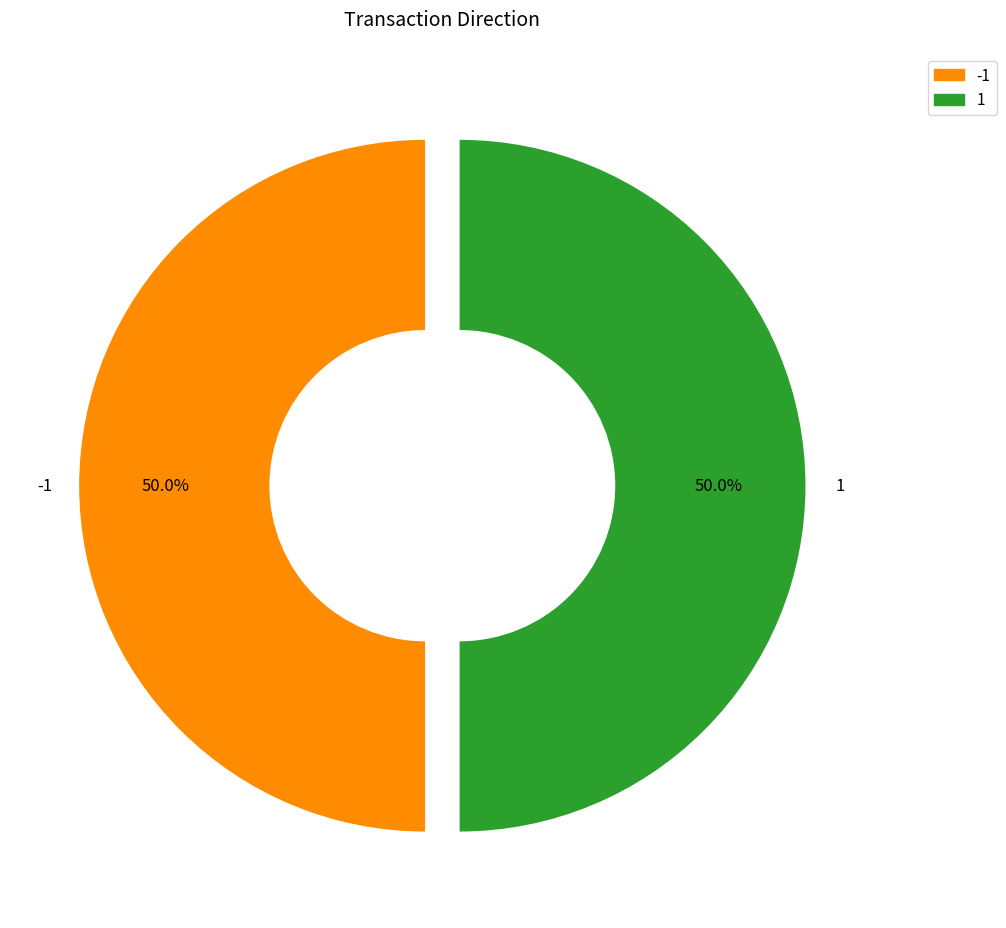

Count the number of slices in the pie.

2